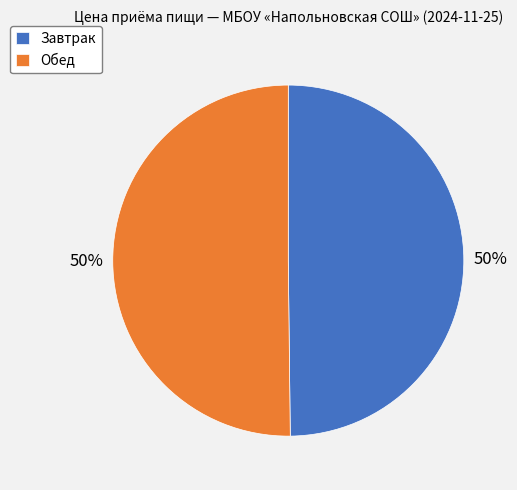

Count the number of slices in the pie.

2